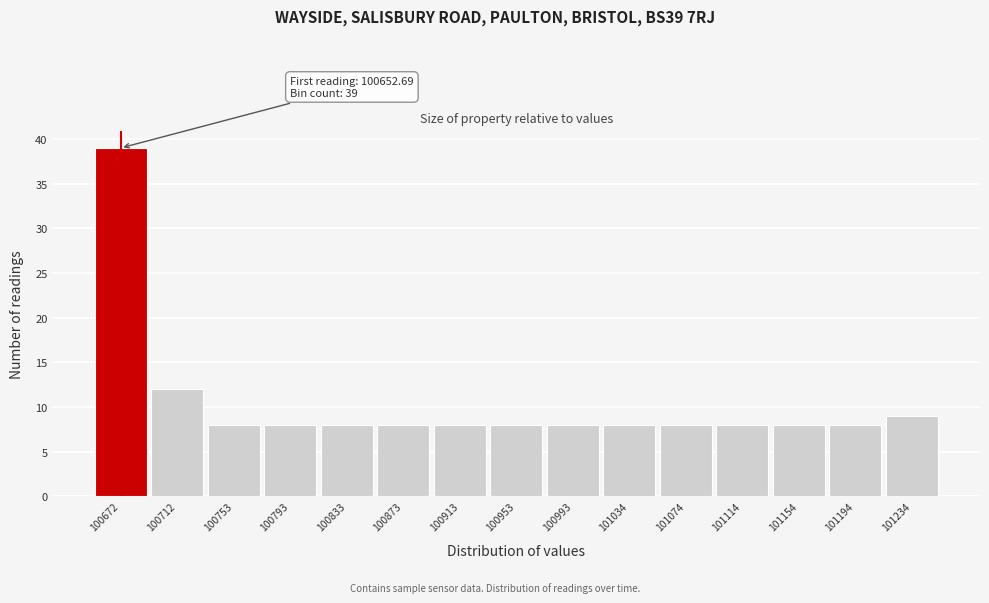

Which range on the x-axis has the tallest bar?

100655 to 100695